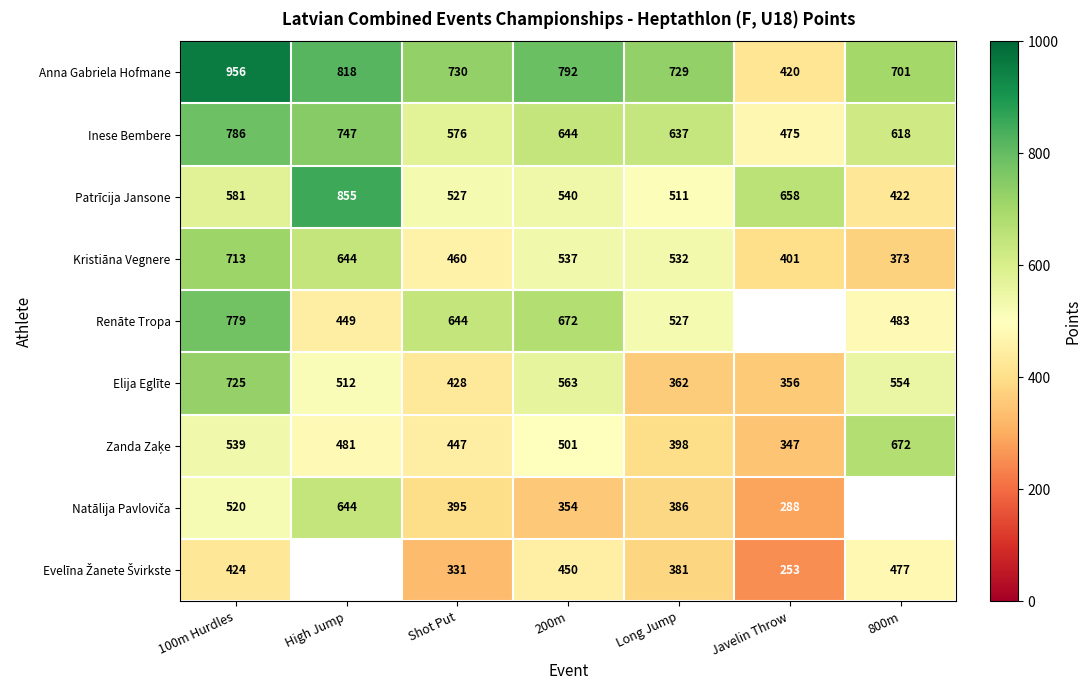

How many data points in Inese Bembere are less than 637?

3